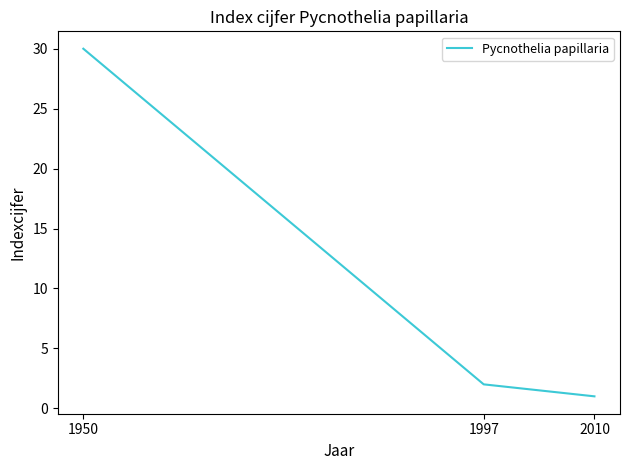

Rank the categories by value from highest to lowest.

1950, 1997, 2010